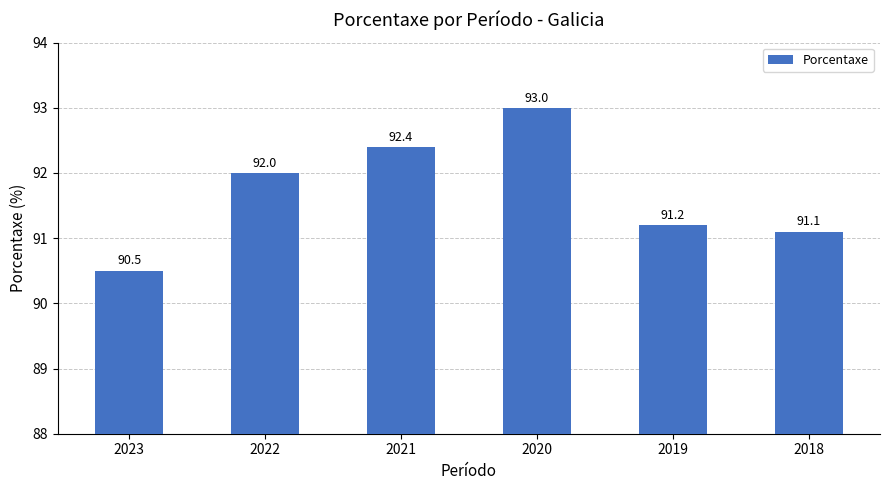

List the labels in order of value, smallest first.

2023, 2018, 2019, 2022, 2021, 2020